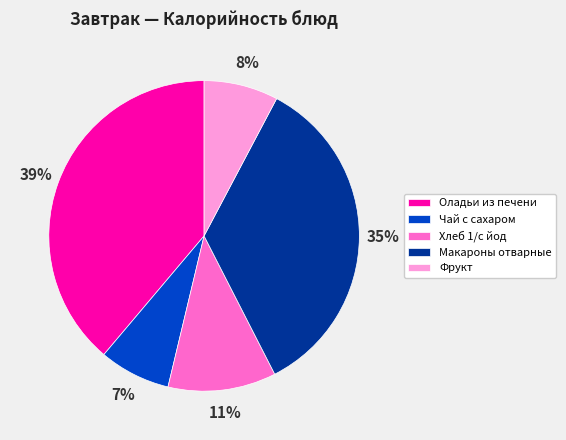

Which slice is the largest?

Оладьи из печени